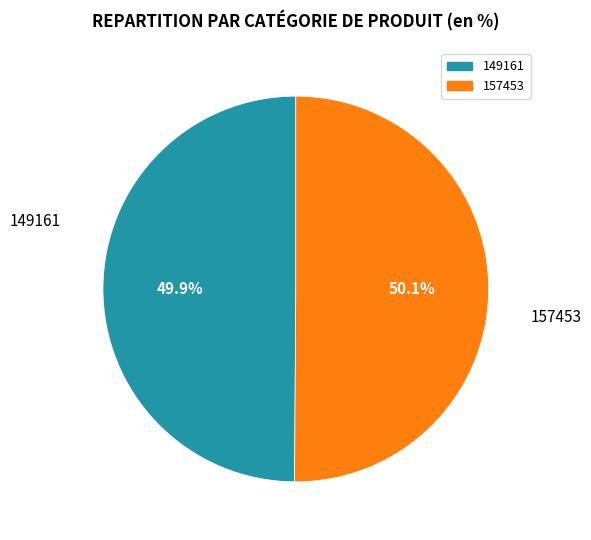

What percentage is the 149161 slice, to the nearest percent?

50%